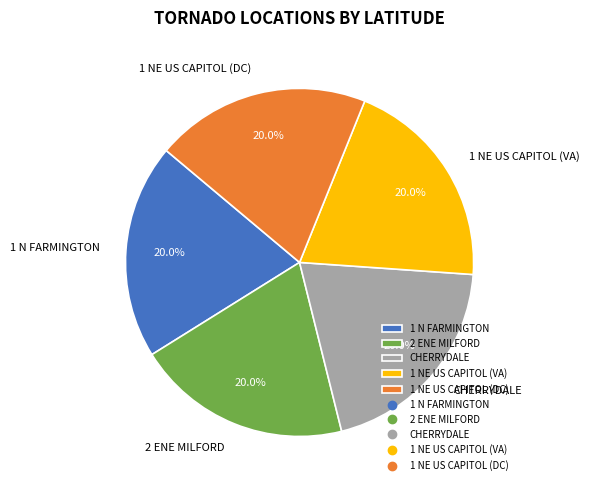

What percentage is NOT represented by 1 N FARMINGTON?

80.0%